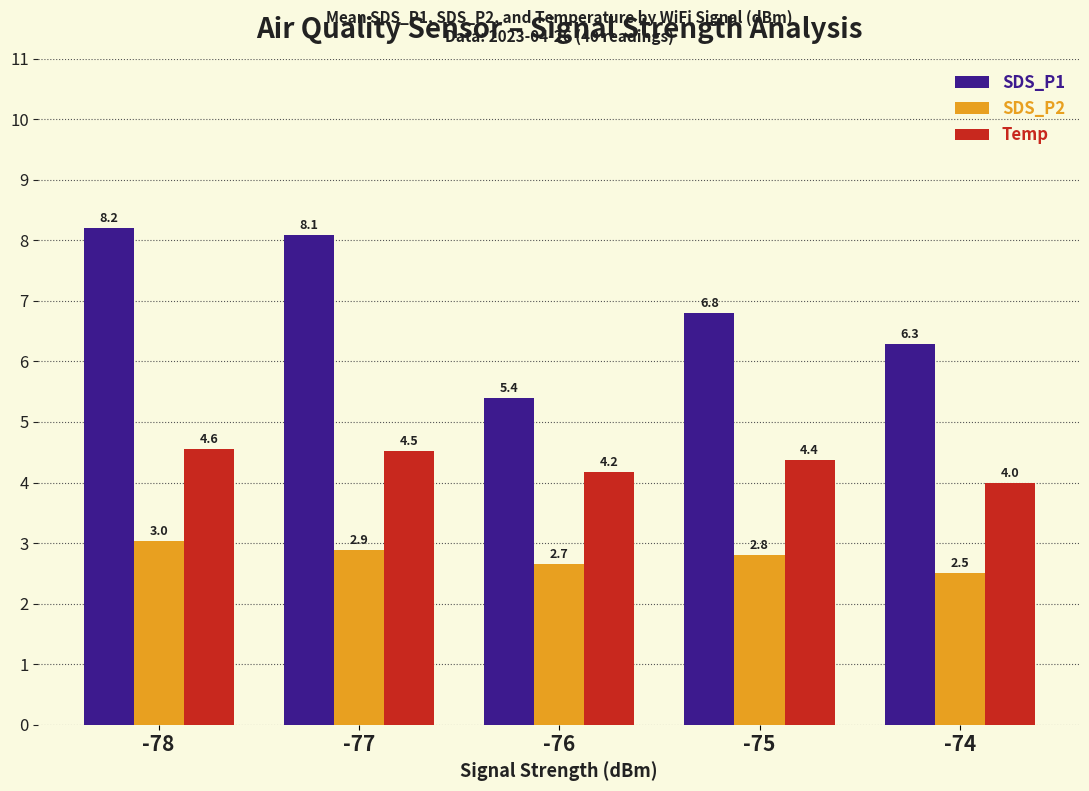

How many bars are there in total?

15